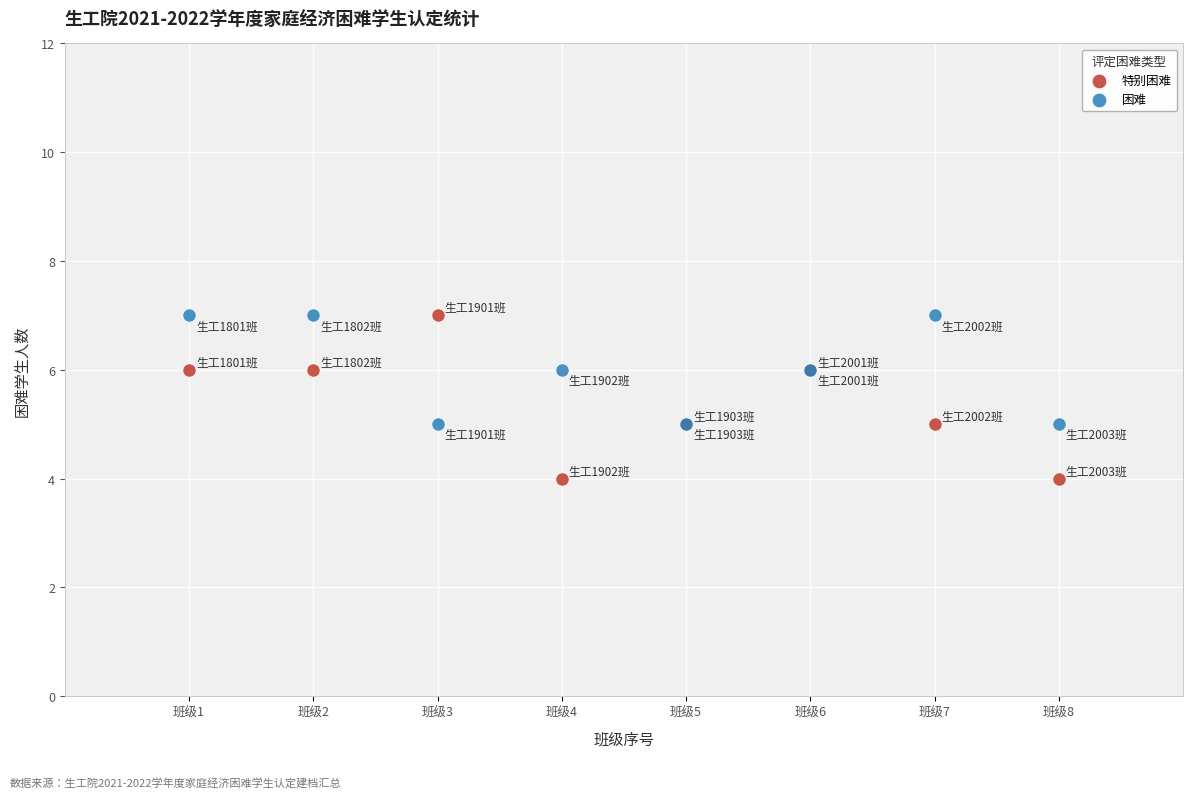

Which series reaches the minimum Y coordinate?

特别困难